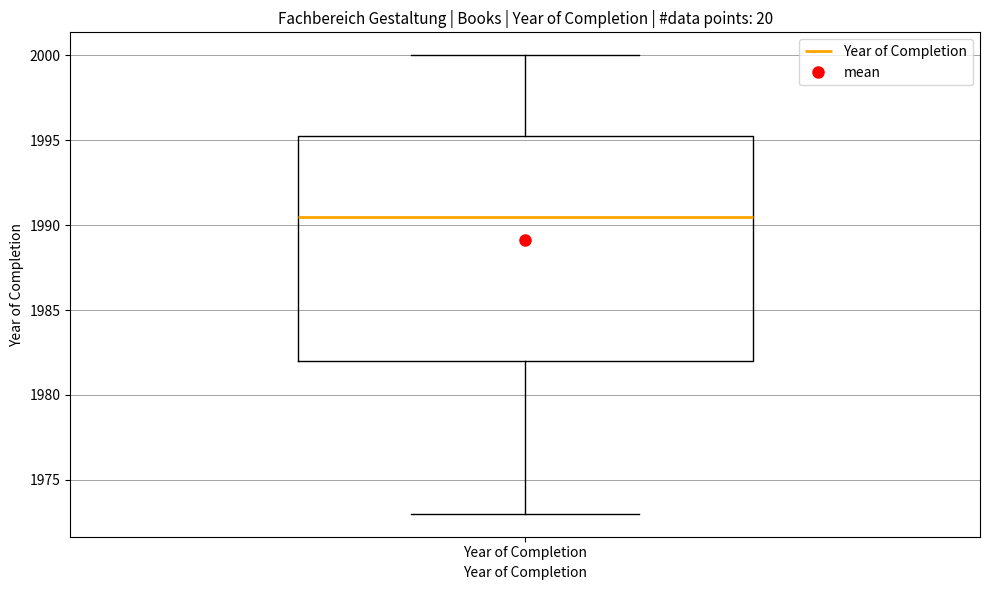

Read this box plot against the y-axis: the position of the median line, the range covered by the box, and the ends of both whiskers. The values are not printed on the chart, so give them approximately, as read against the axis.

median 1990.5, box 1982.0 to 1995.5, whiskers 1973.0 to 2000.0